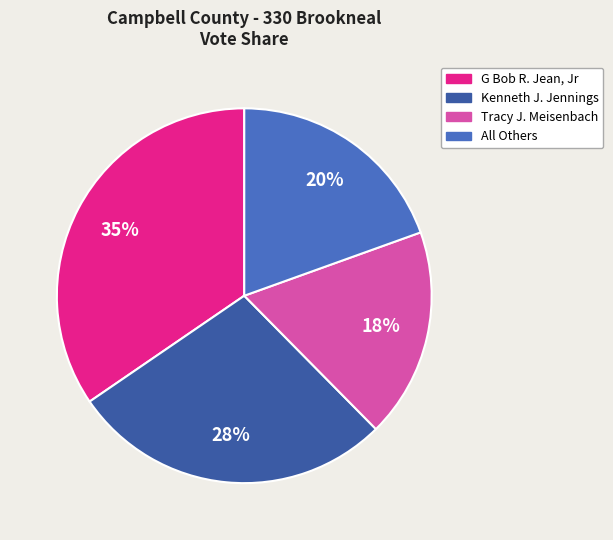

True or false: All Others accounts for 20% of the total.

True